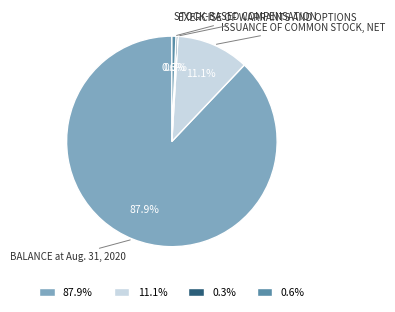

What percentage is NOT represented by ISSUANCE OF COMMON STOCK, NET?

88.9%